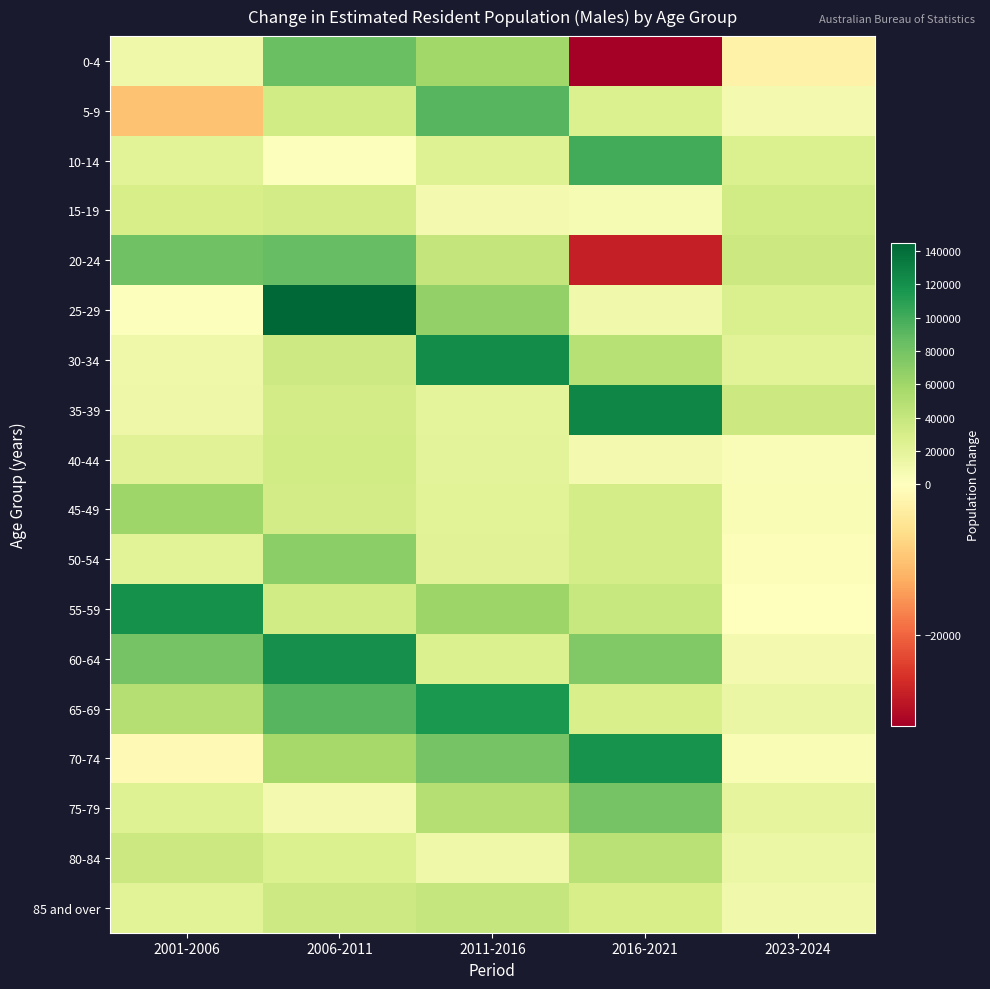

Reading left to right, list all the values displayed in this chart.

0-4: 2001-2006=11403	2006-2011=84071	2011-2016=59366	2016-2021=-31994	2023-2024=-2607
5-9: 2001-2006=-10197	2006-2011=33304	2011-2016=92014	2016-2021=27162	2023-2024=8409
10-14: 2001-2006=21989	2006-2011=1158	2011-2016=23905	2016-2021=99872	2023-2024=26440
15-19: 2001-2006=30462	2006-2011=31983	2011-2016=8976	2016-2021=6306	2023-2024=32926
20-24: 2001-2006=81874	2006-2011=87052	2011-2016=41504	2016-2021=-27909	2023-2024=36340
25-29: 2001-2006=1913	2006-2011=144873	2011-2016=66651	2016-2021=10799	2023-2024=27940
30-34: 2001-2006=11467	2006-2011=35293	2011-2016=122850	2016-2021=48510	2023-2024=22154
35-39: 2001-2006=13075	2006-2011=32252	2011-2016=19664	2016-2021=126260	2023-2024=37206
40-44: 2001-2006=23043	2006-2011=33783	2011-2016=20892	2016-2021=8251	2023-2024=4091
45-49: 2001-2006=60685	2006-2011=32555	2011-2016=21521	2016-2021=31678	2023-2024=4531
50-54: 2001-2006=22032	2006-2011=69465	2011-2016=23161	2016-2021=31475	2023-2024=2766
55-59: 2001-2006=119474	2006-2011=33175	2011-2016=61669	2016-2021=38948	2023-2024=539
60-64: 2001-2006=79724	2006-2011=120291	2011-2016=26388	2016-2021=73749	2023-2024=8346
65-69: 2001-2006=48714	2006-2011=92218	2011-2016=114857	2016-2021=28604	2023-2024=14934
70-74: 2001-2006=-1158	2006-2011=56953	2011-2016=79545	2016-2021=117887	2023-2024=5549
75-79: 2001-2006=24174	2006-2011=8416	2011-2016=49744	2016-2021=79732	2023-2024=18990
80-84: 2001-2006=37025	2006-2011=26164	2011-2016=11930	2016-2021=47461	2023-2024=14348
85 and over: 2001-2006=21899	2006-2011=35804	2011-2016=40168	2016-2021=29580	2023-2024=10428